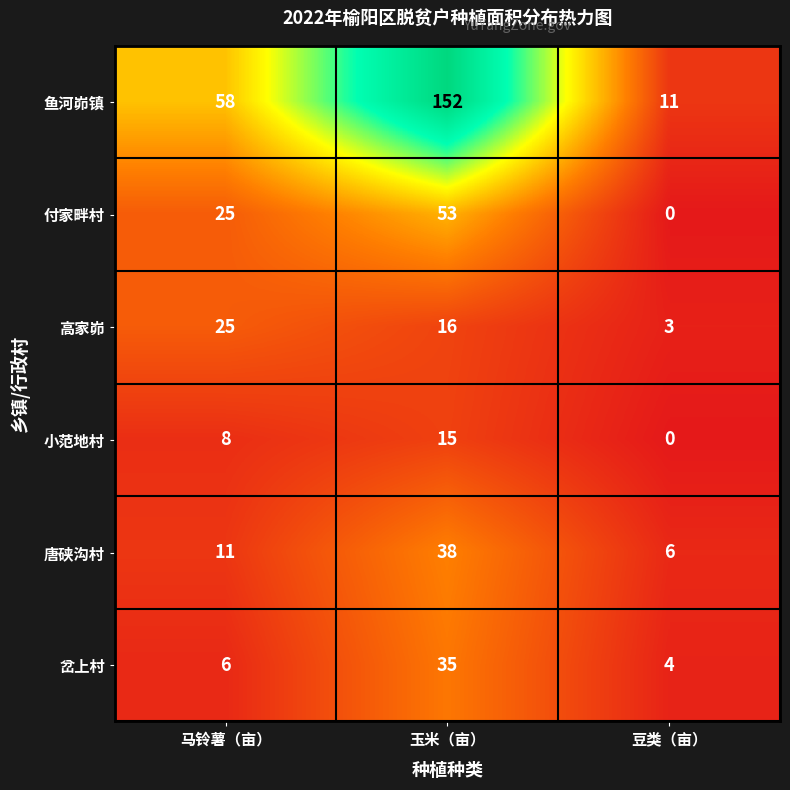

Is it true that 唐硖沟村 equals 16 at 马铃薯（亩）?

False